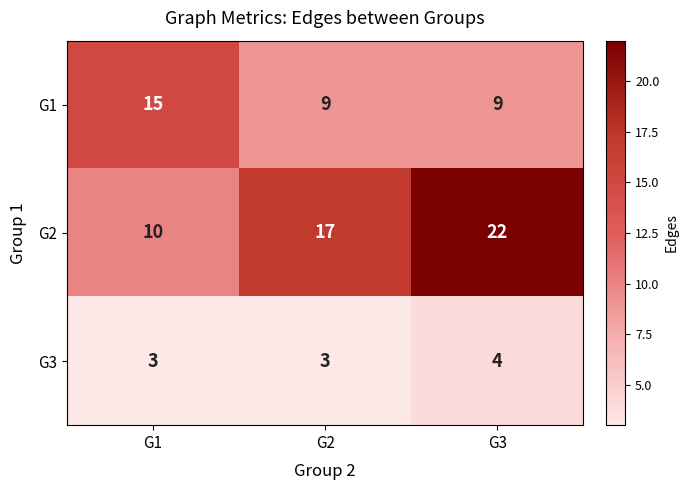

How many G3 values are between 3 and 4?

3